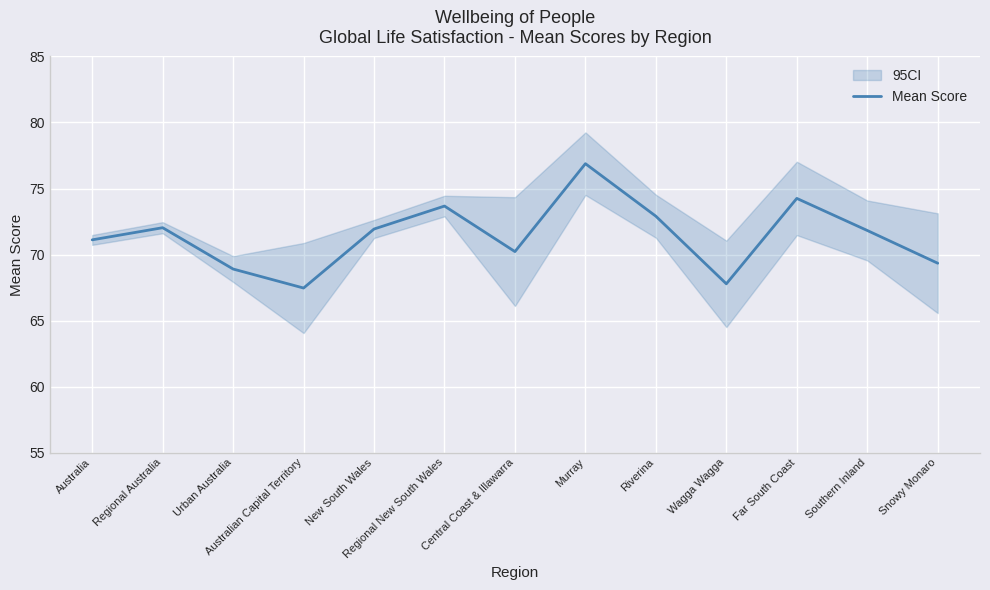

The chart shows a value of 71.8 at Southern Inland. True or false?

True